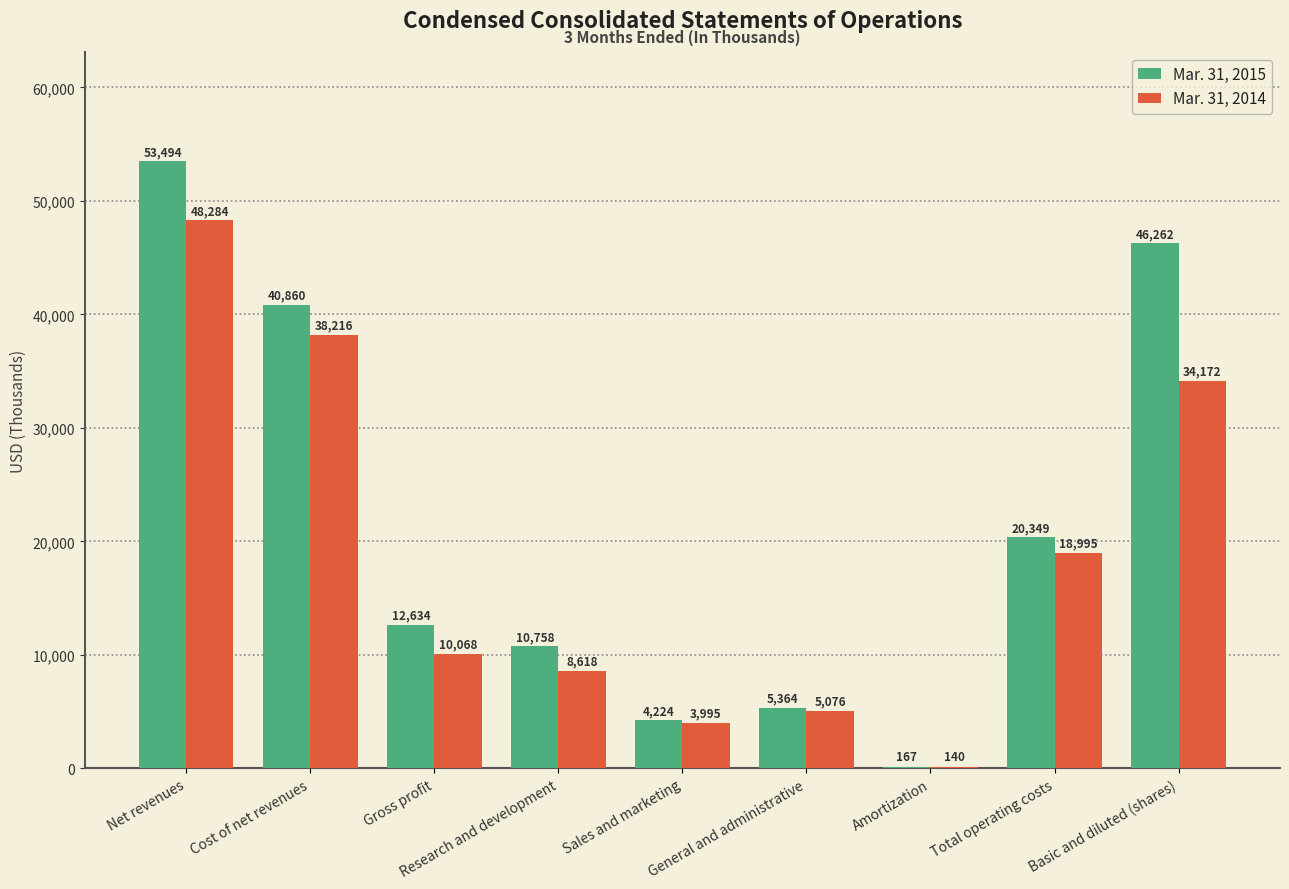

Reading left to right, what are all the values shown in this chart?

Mar. 31, 2015: 53494	40860	12634	10758	4224	5364	167	20349	46262
Mar. 31, 2014: 48284	38216	10068	8618	3995	5076	140	18995	34172